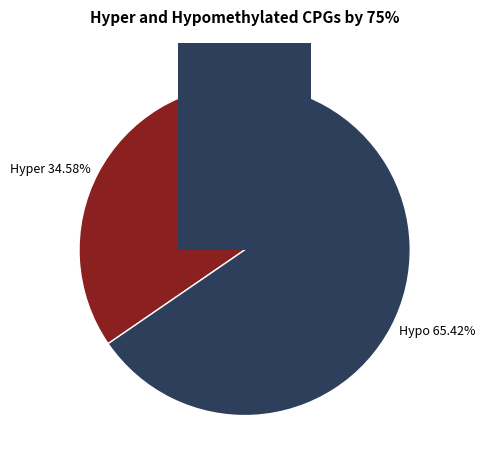

Does pct75 represent more than half of the total?

No